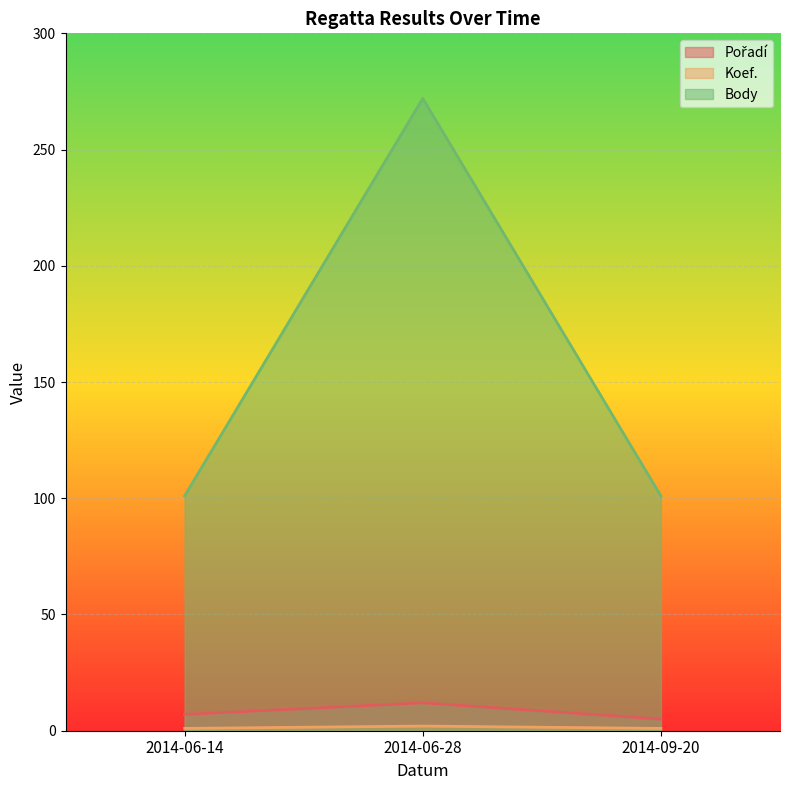

What is the difference between the Body values at 2014-06-28 and 2014-09-20?

171